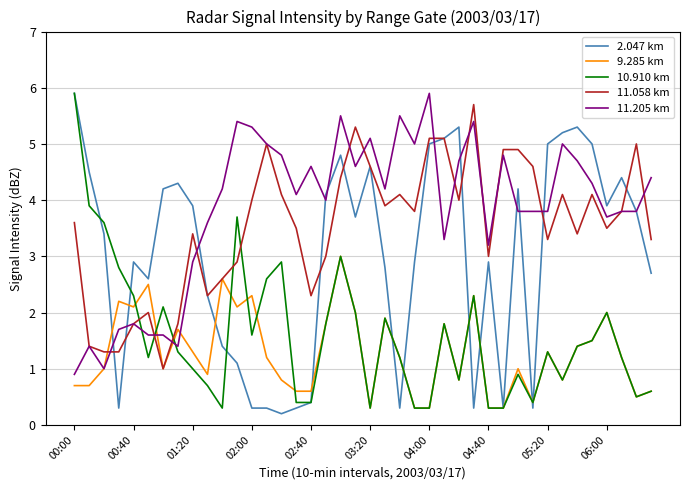

True or false: 10.910 km and 11.205 km intersect in this chart.

True